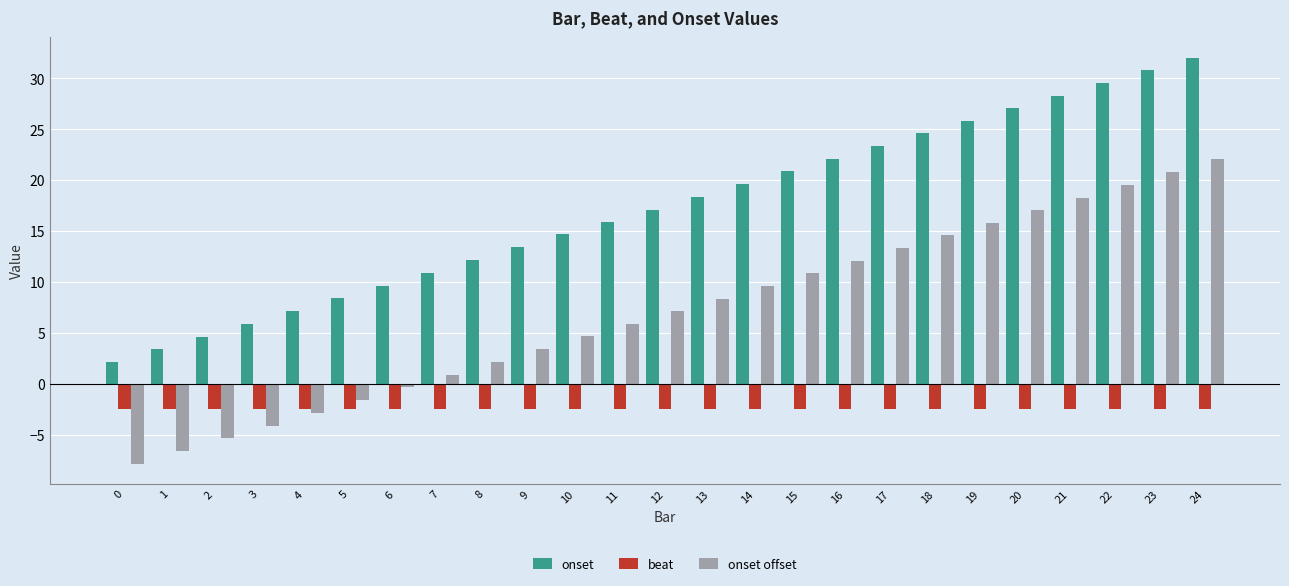

What is the value of the onset bar at the 7th from the left?

9.7